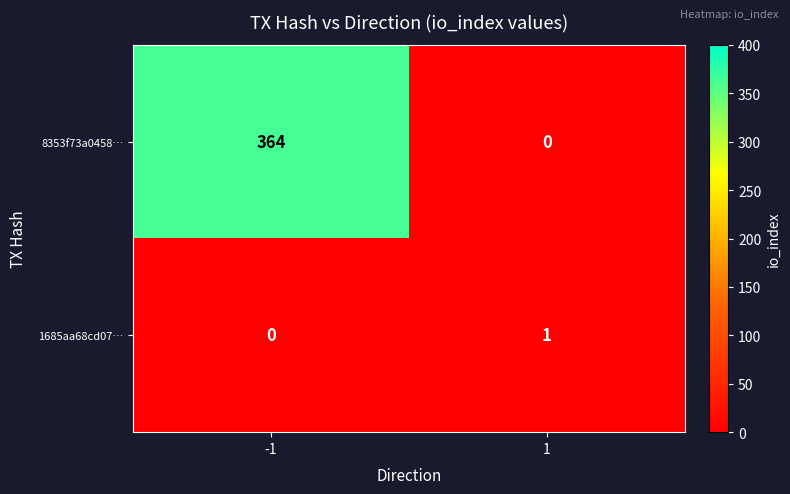

What is the total value across all series at -1?

364